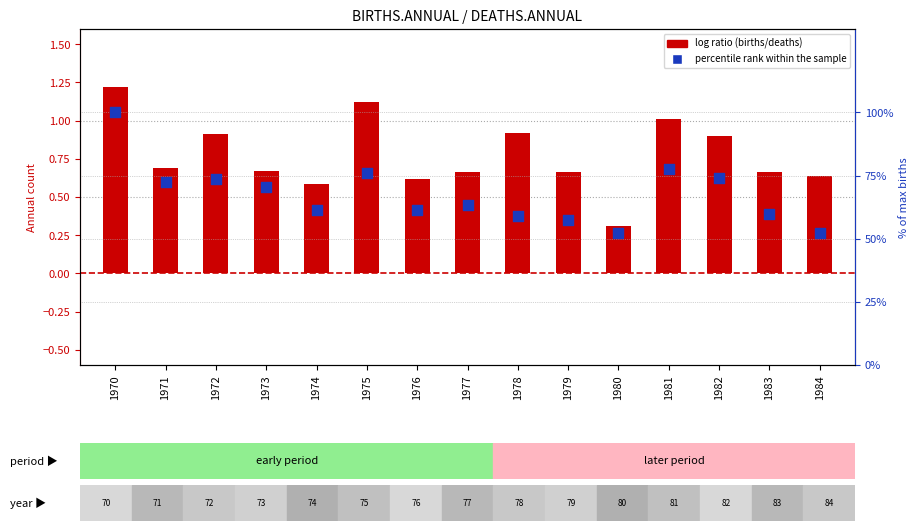

At how many categories does at least one series exceed 57?

13